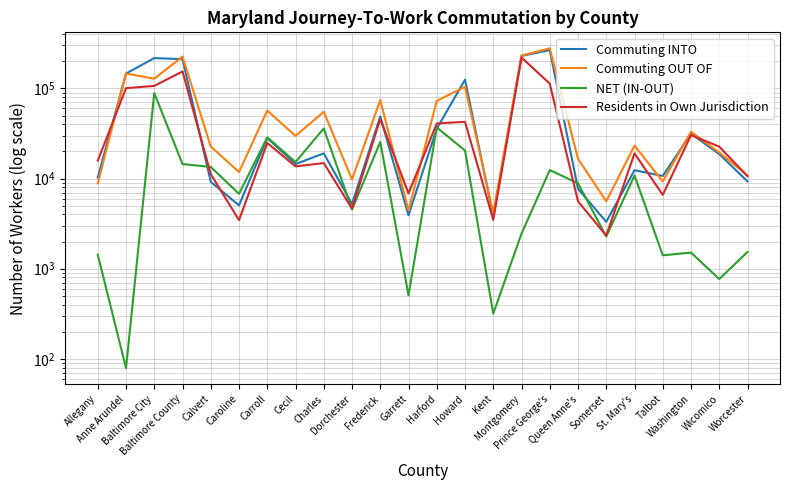

The value of Commuting INTO at Cecil is 4874. True or false?

False